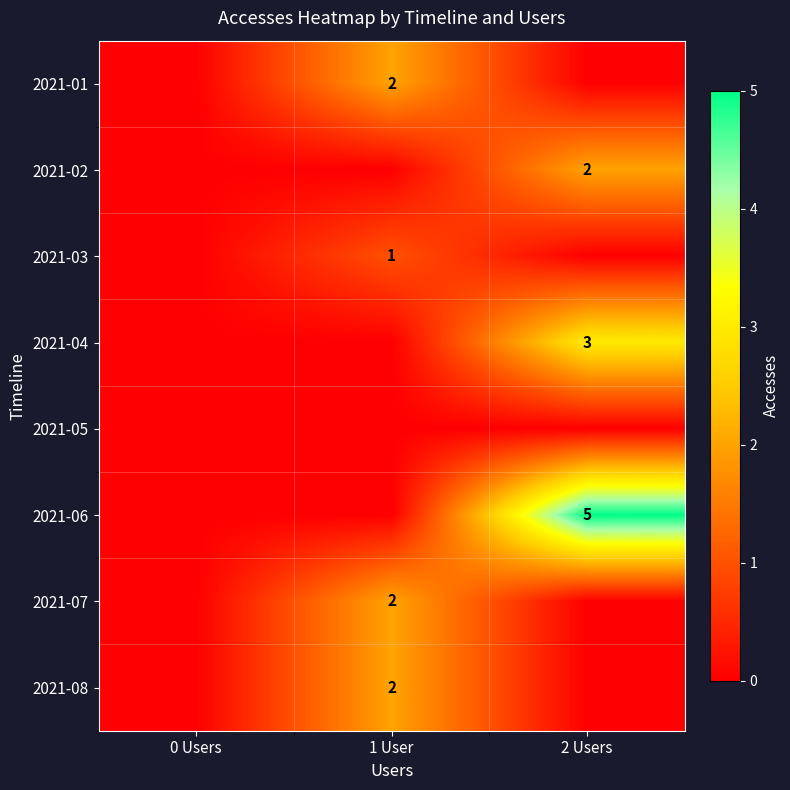

The 2021-02 series shows 2 at 2 Users. True or false?

True